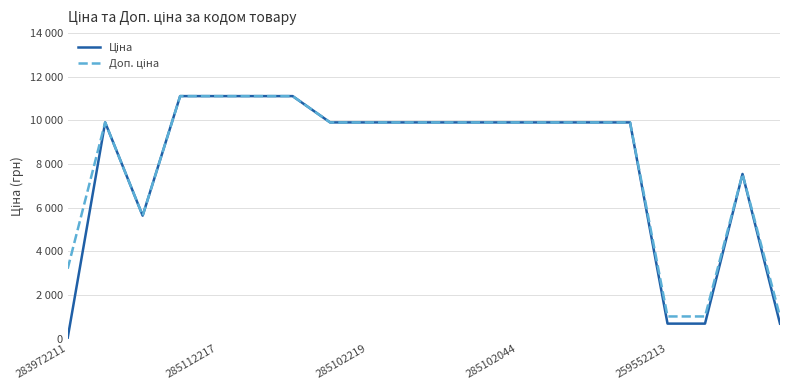

True or false: Доп. ціна and Ціна intersect in this chart.

False